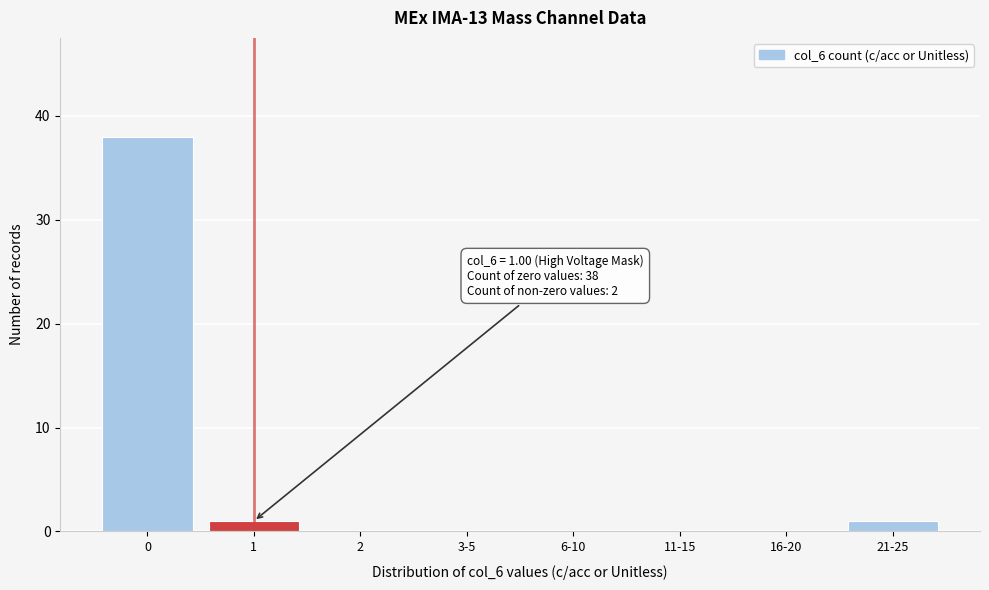

Reading left to right, extract all data points from this chart.

0=38	1=1	2=0	3-5=0	6-10=0	11-15=0	16-20=0	21-25=1